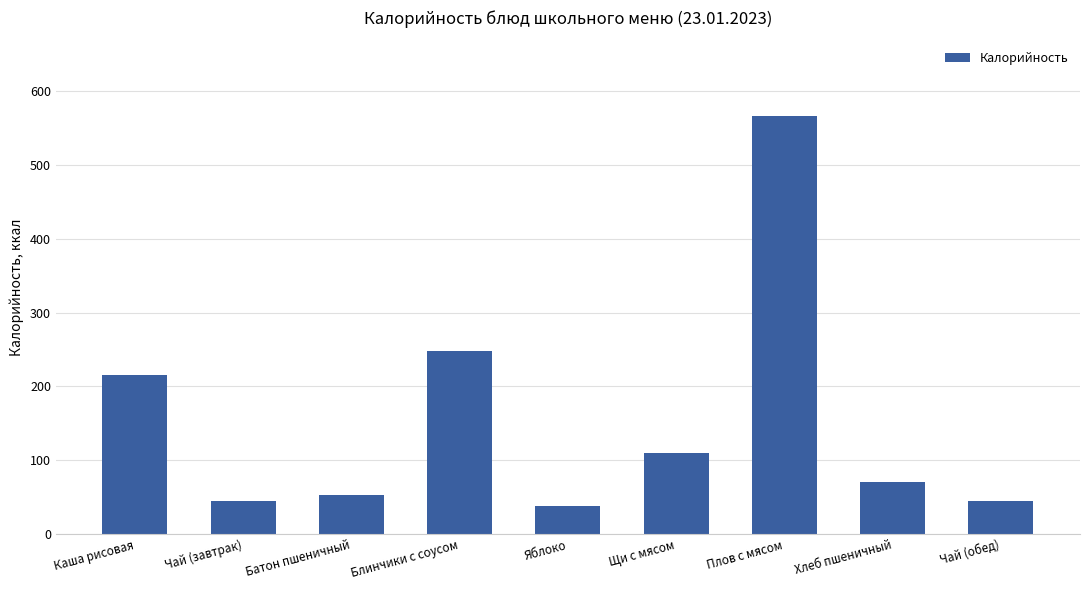

True or false: the data shows 38.0 at Яблоко.

True